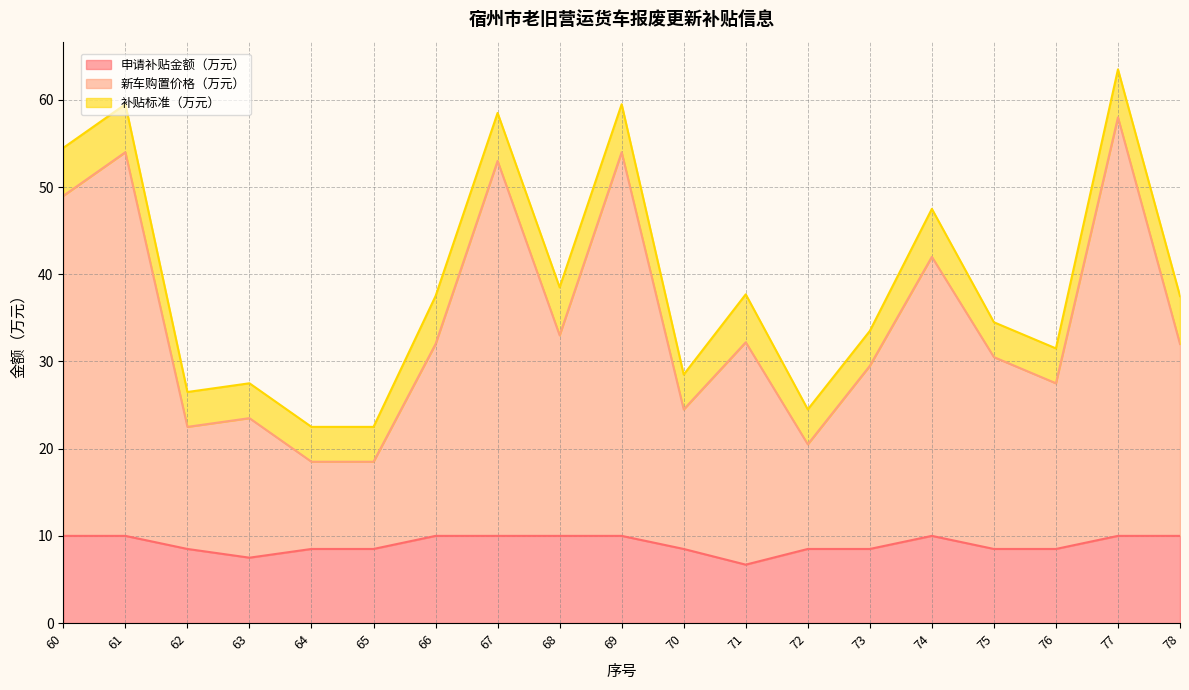

Which series has the widest spread of values?

新车购置价格（万元）